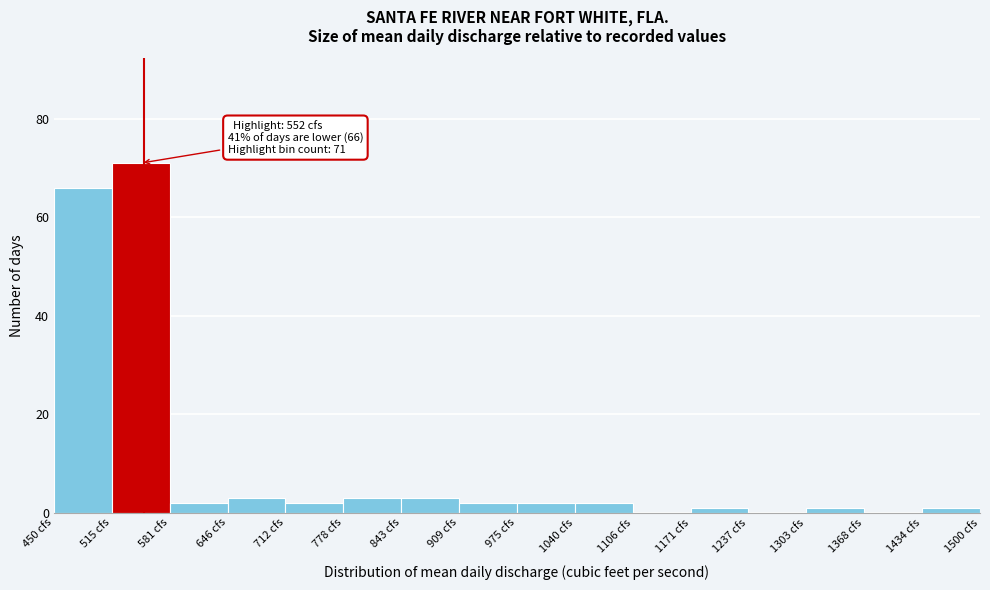

Over which range of the x-axis is the bar tallest?

520 to 580